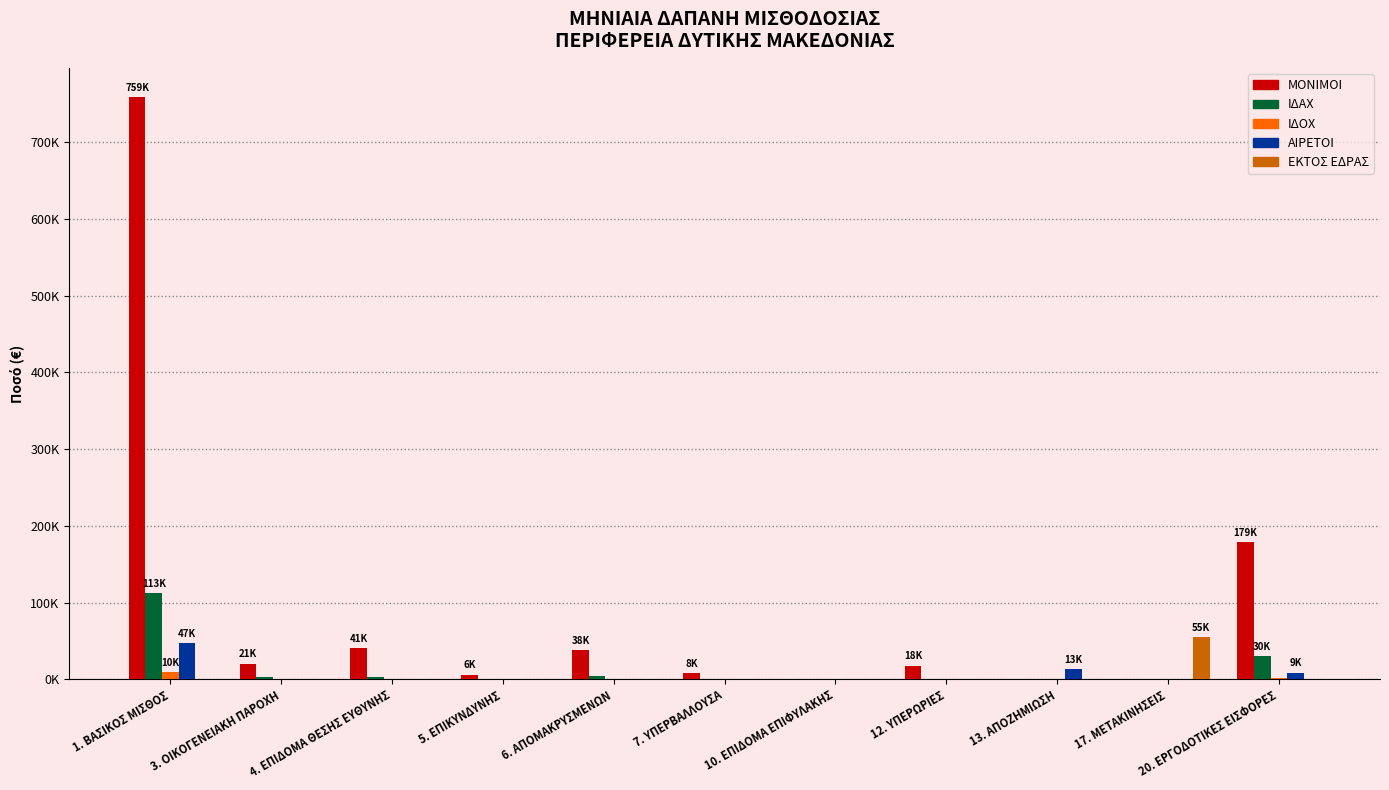

What is the total value across all series at 7. ΥΠΕΡΒΑΛΛΟΥΣΑ?

8956.4